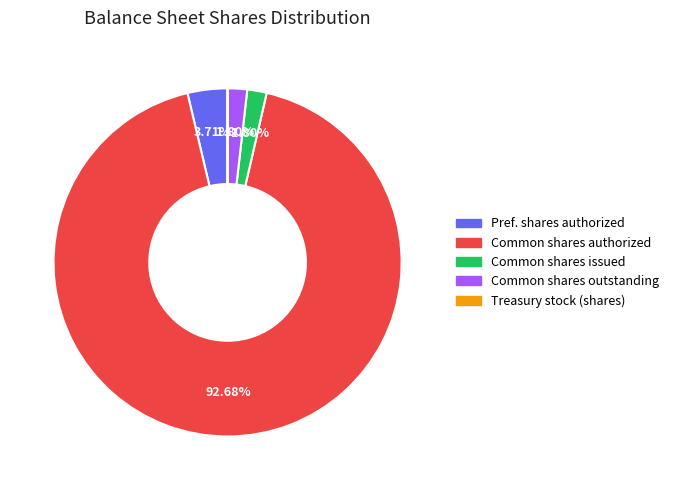

Is there a majority slice in this chart?

Yes